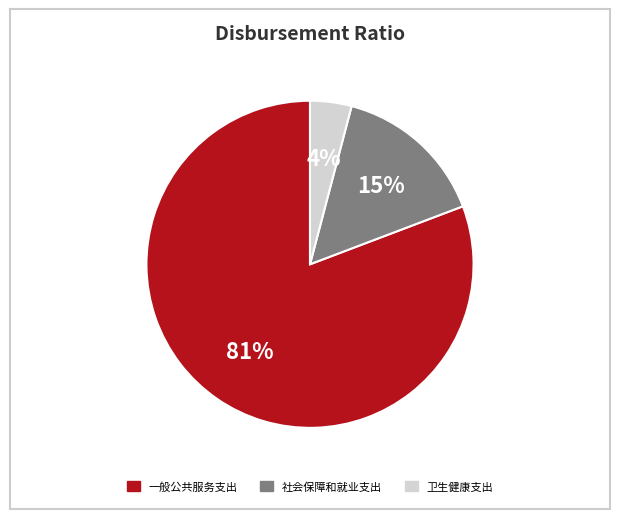

To the nearest percent, what is the difference between the largest and smallest slice percentages?

77%